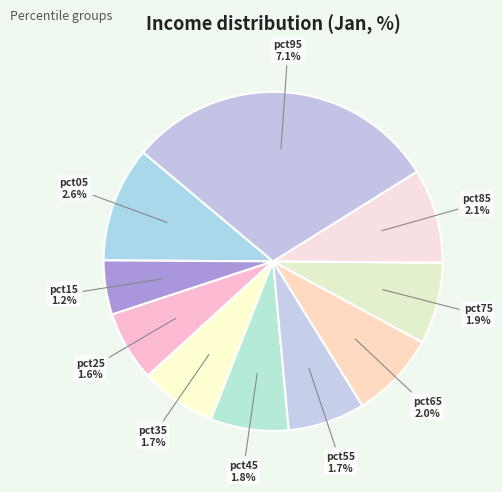

Count the number of slices in the pie.

10